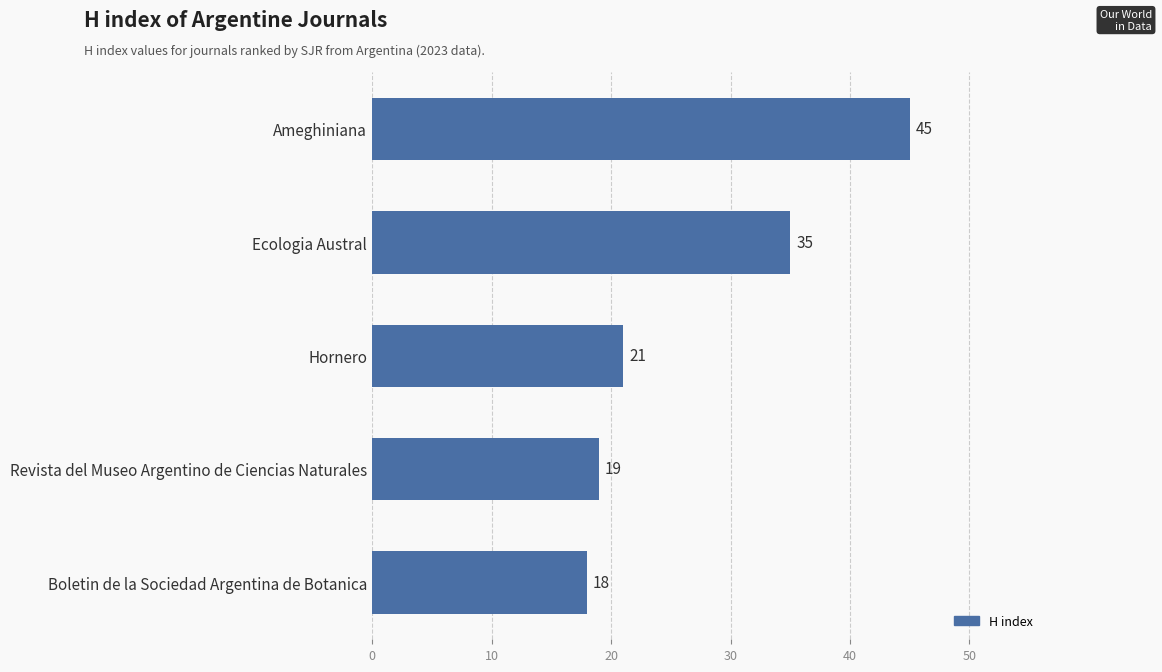

The value at Boletin de la Sociedad Argentina de Botanica is 26. True or false?

False